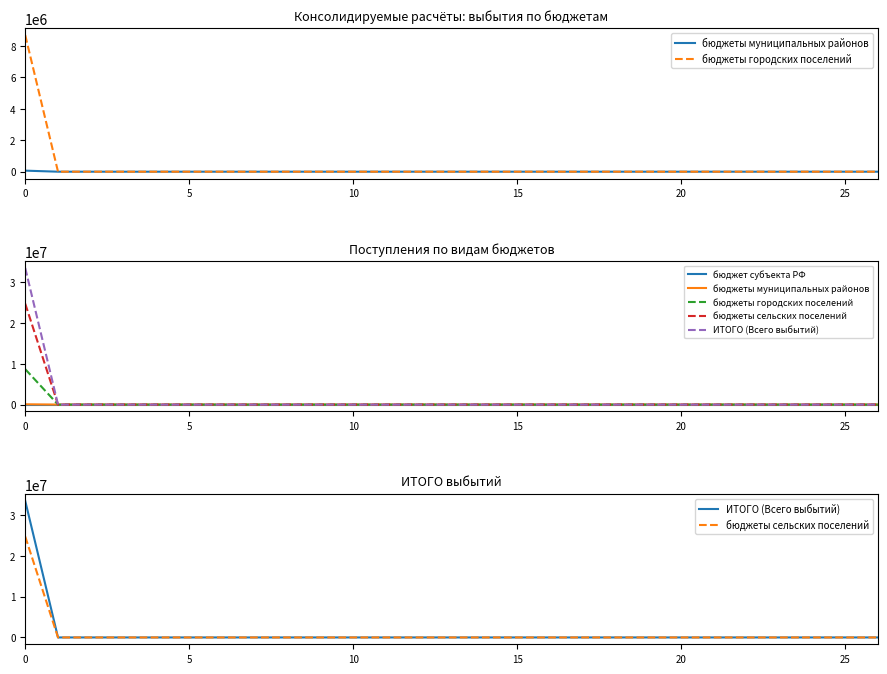

At which label does ИТОГО (Всего выбытий) reach its minimum?

5